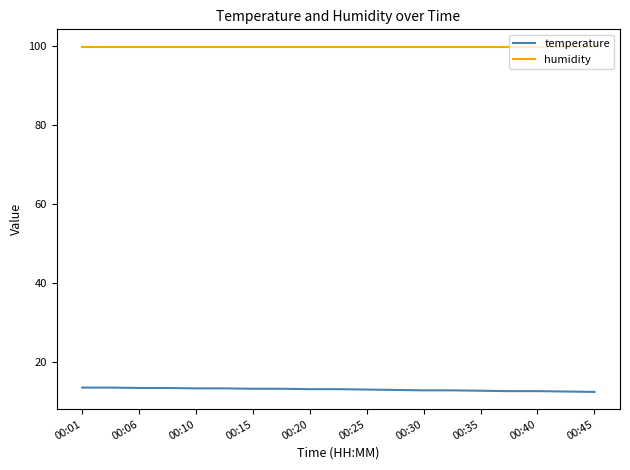

What is the sum of all humidity values?

1898.1